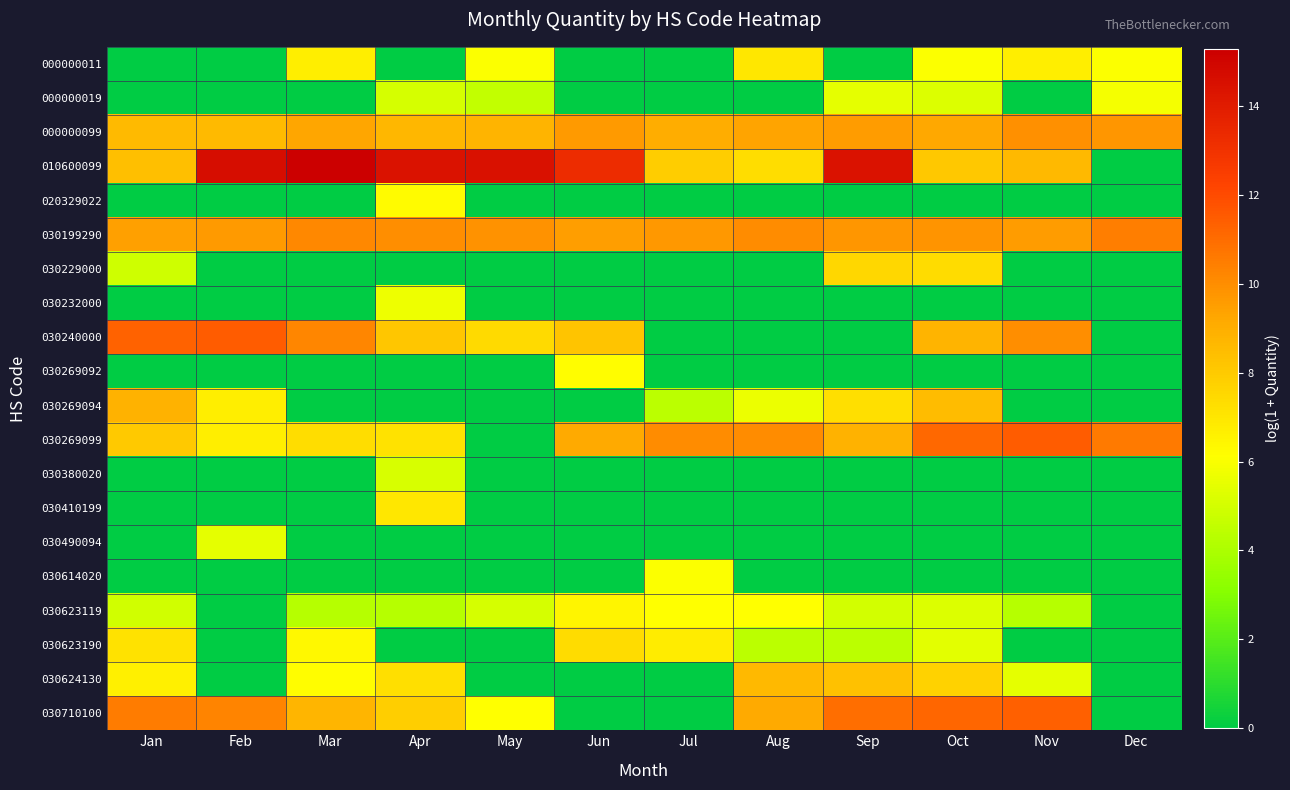

What is the total value across all series at Jul?

60.1